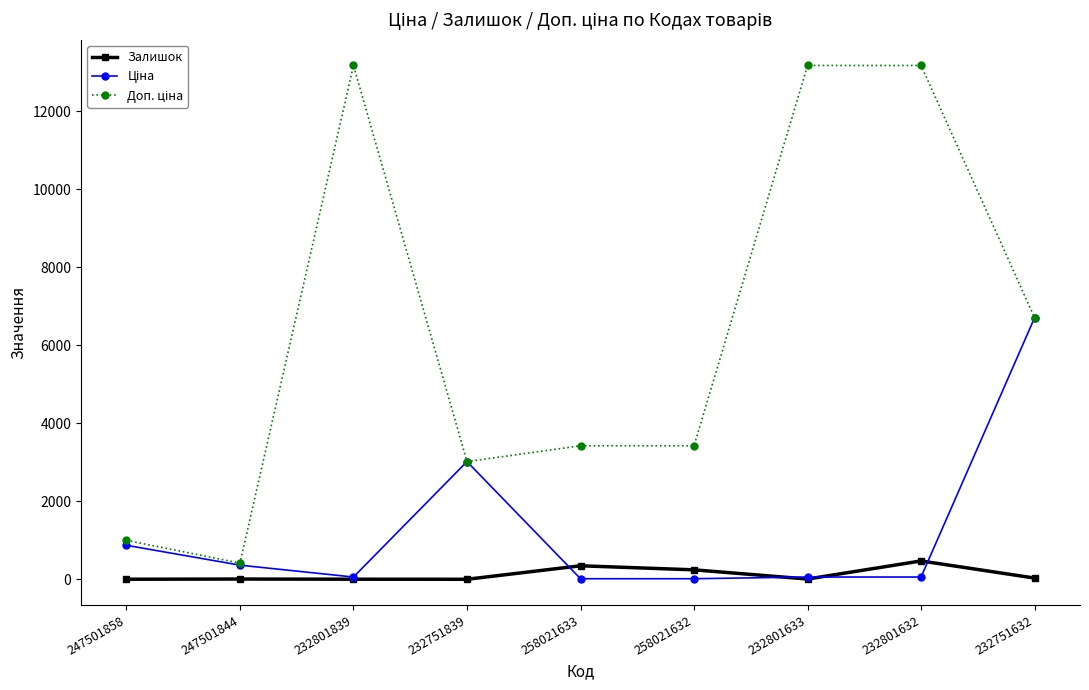

At how many categories does at least one series exceed 8434?

3